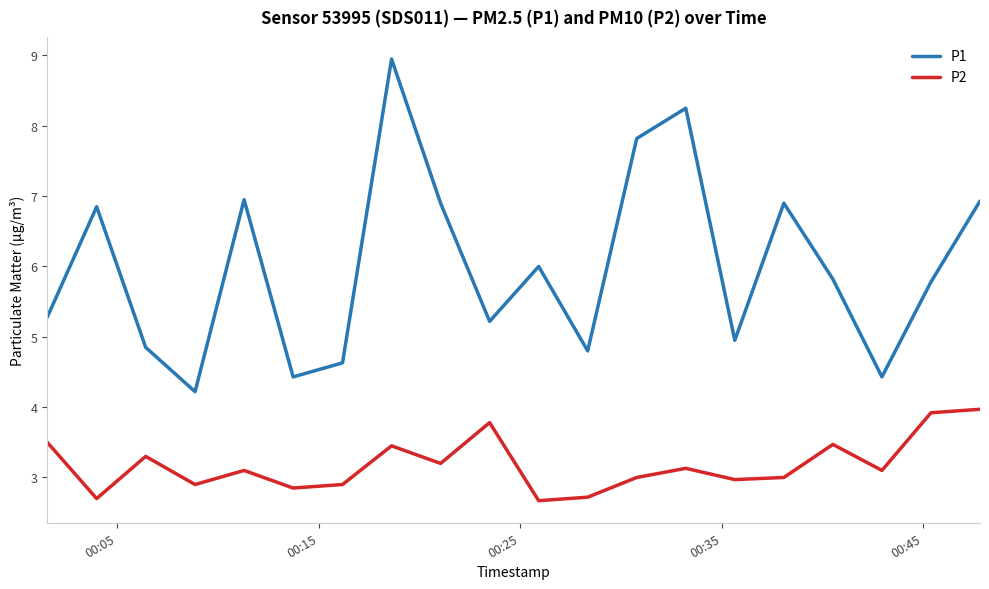

True or false: P2 and P1 intersect in this chart.

False